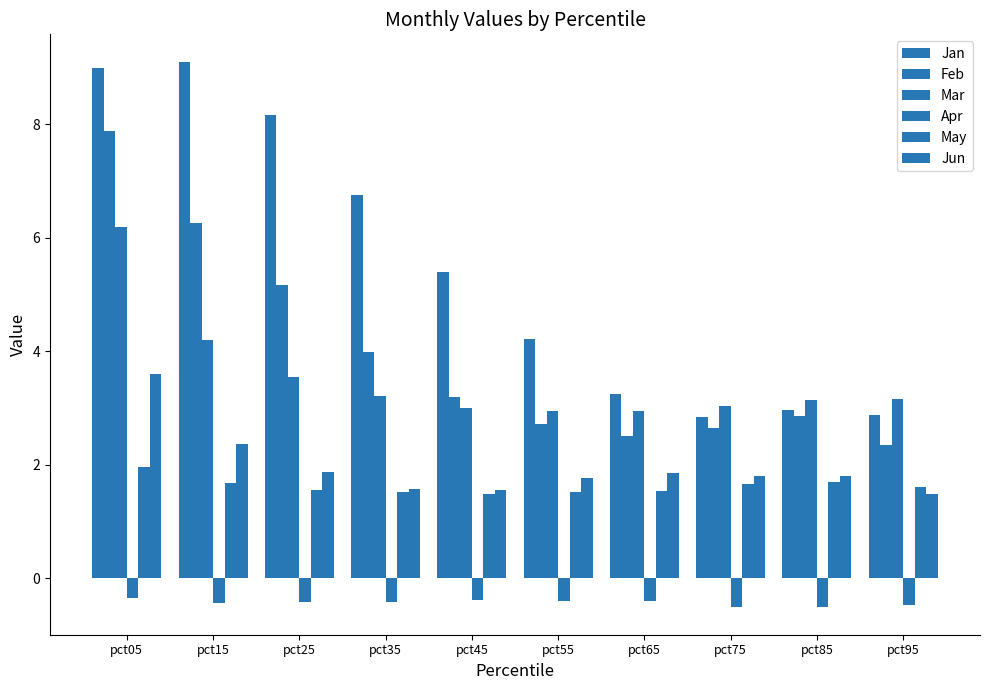

Reading left to right, what are all the values shown in this chart?

Jan: pct05=9.0	pct15=9.1	pct25=8.2	pct35=6.8	pct45=5.4	pct55=4.2	pct65=3.3	pct75=2.8	pct85=3.0	pct95=2.9
Feb: pct05=7.9	pct15=6.3	pct25=5.2	pct35=4.0	pct45=3.2	pct55=2.7	pct65=2.5	pct75=2.6	pct85=2.9	pct95=2.4
Mar: pct05=6.2	pct15=4.2	pct25=3.6	pct35=3.2	pct45=3.0	pct55=3.0	pct65=3.0	pct75=3.0	pct85=3.1	pct95=3.2
Apr: pct05=-0.3	pct15=-0.4	pct25=-0.4	pct35=-0.4	pct45=-0.4	pct55=-0.4	pct65=-0.4	pct75=-0.5	pct85=-0.5	pct95=-0.5
May: pct05=2.0	pct15=1.7	pct25=1.6	pct35=1.5	pct45=1.5	pct55=1.5	pct65=1.5	pct75=1.7	pct85=1.7	pct95=1.6
Jun: pct05=3.6	pct15=2.4	pct25=1.9	pct35=1.6	pct45=1.6	pct55=1.8	pct65=1.9	pct75=1.8	pct85=1.8	pct95=1.5